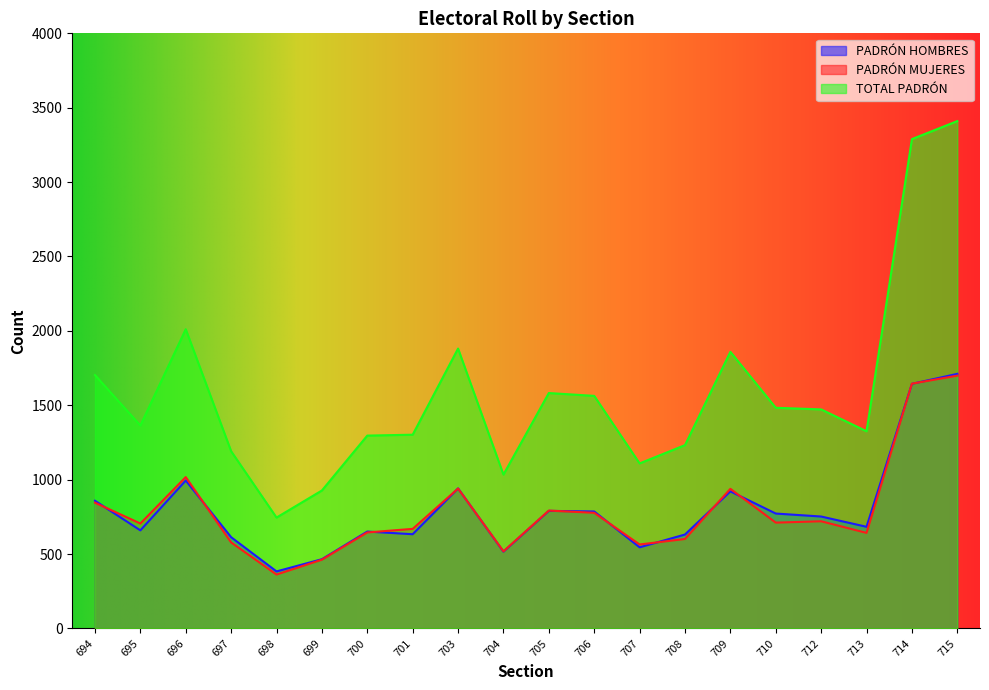

True or false: PADRÓN HOMBRES and TOTAL PADRÓN intersect in this chart.

False